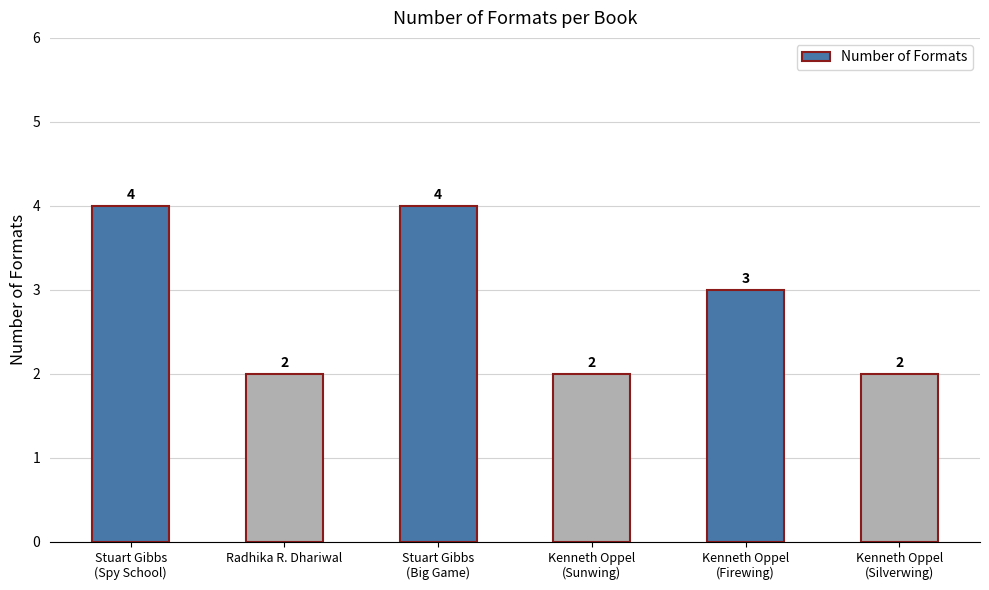

Which has a higher value, Stuart Gibbs
(Big Game) or Radhika R. Dhariwal?

Stuart Gibbs
(Big Game)